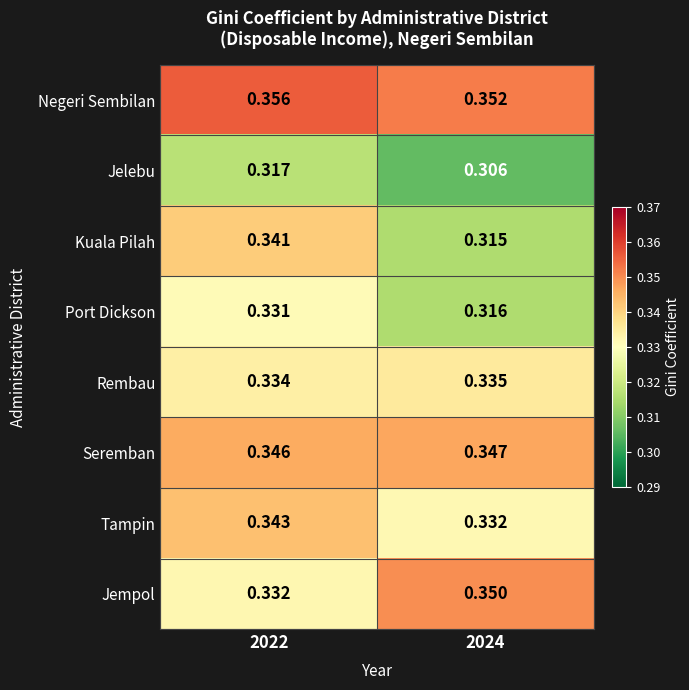

At how many categories does at least one series exceed 0?

2